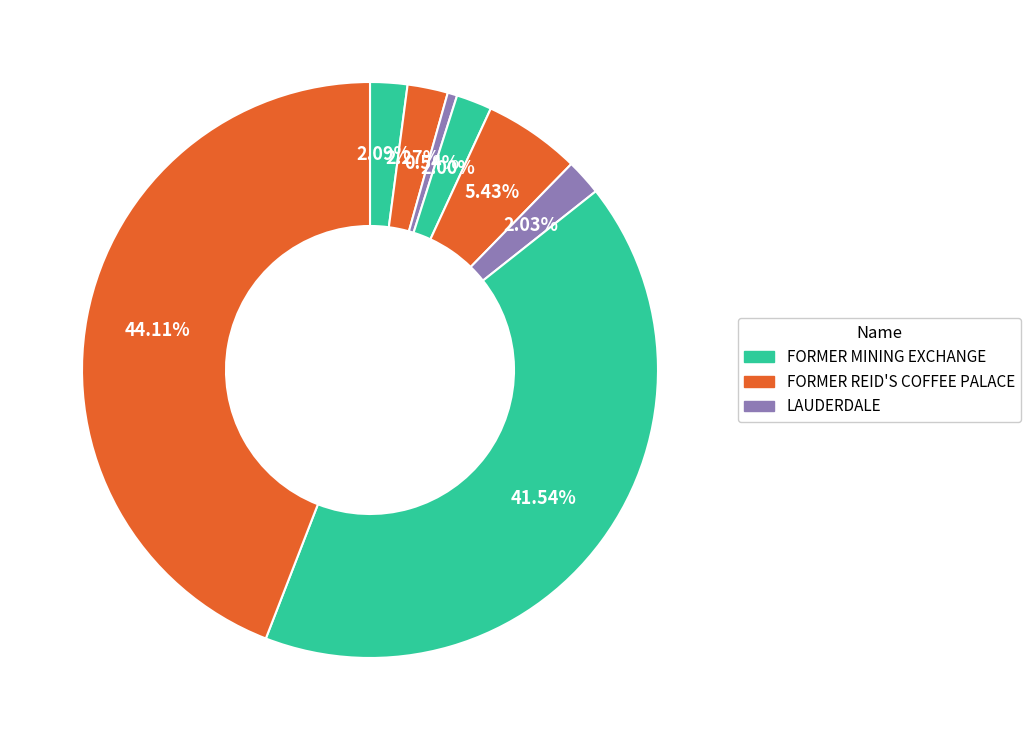

Count the number of slices in the pie.

8